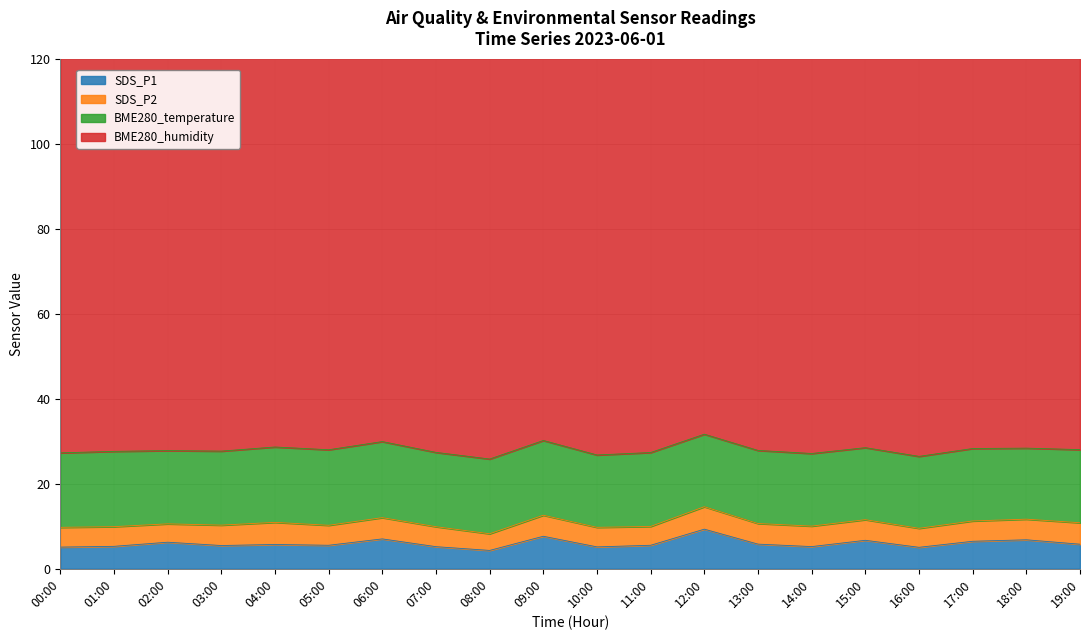

Between 19:00 and 10:00, which is larger?

19:00